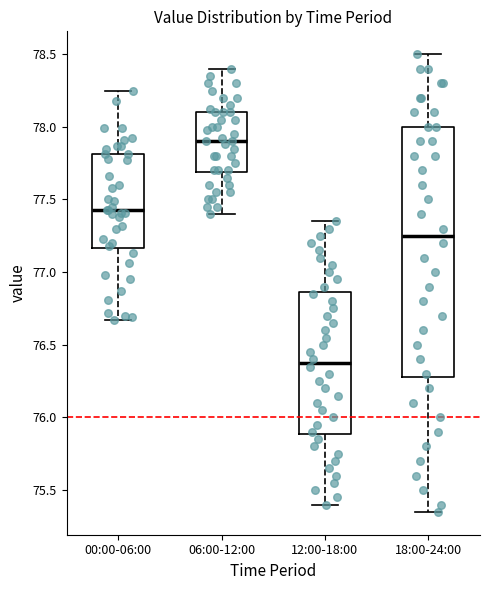

Which box's median line is the lowest?

12:00-18:00